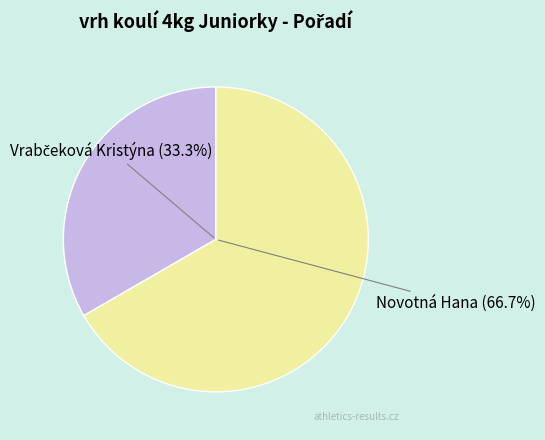

What is the largest slice in the pie chart?

Novotná Hana